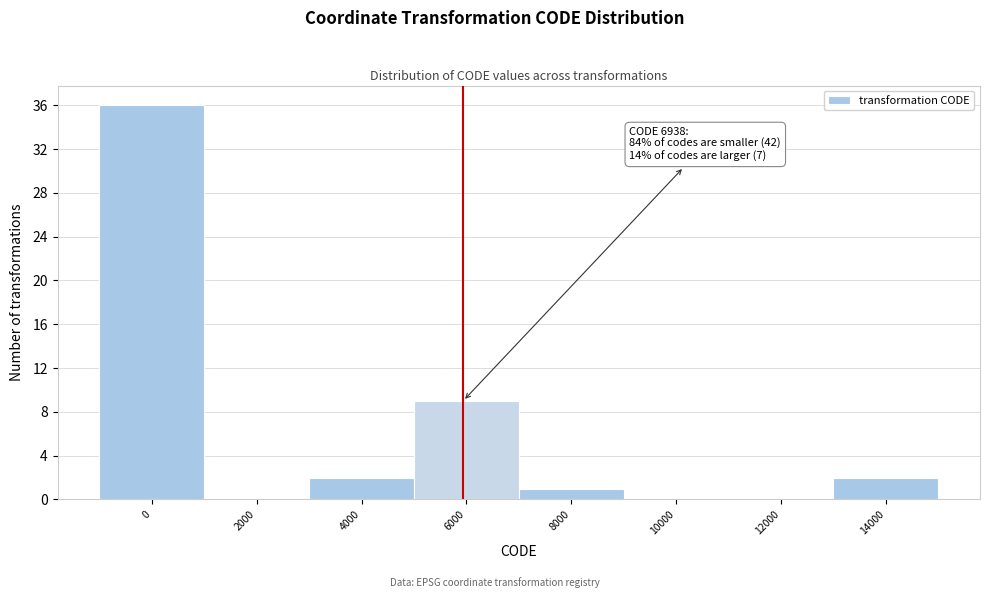

Reading left to right, extract all data points from this chart.

0=36	2000=0	4000=2	6000=9	8000=1	10000=0	12000=0	14000=2